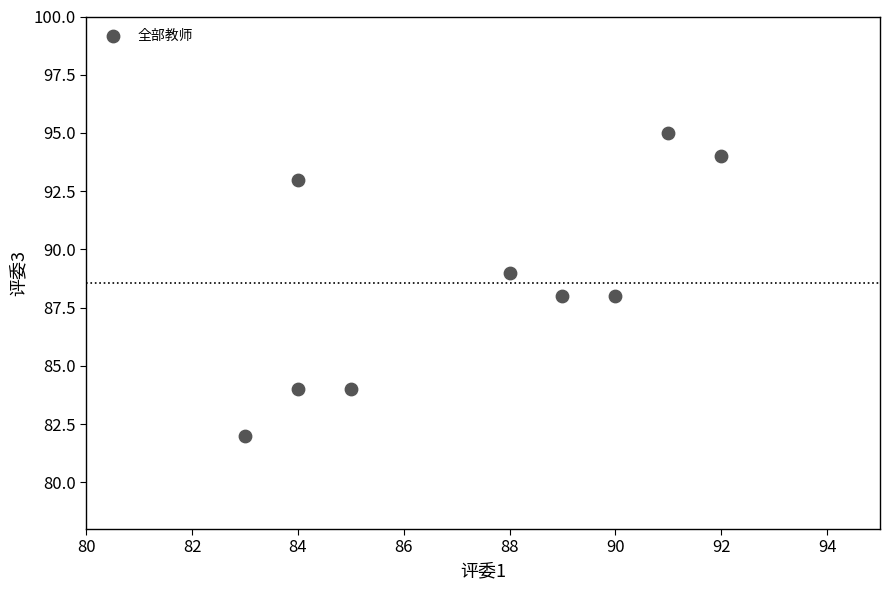

What is the average Y value?

89